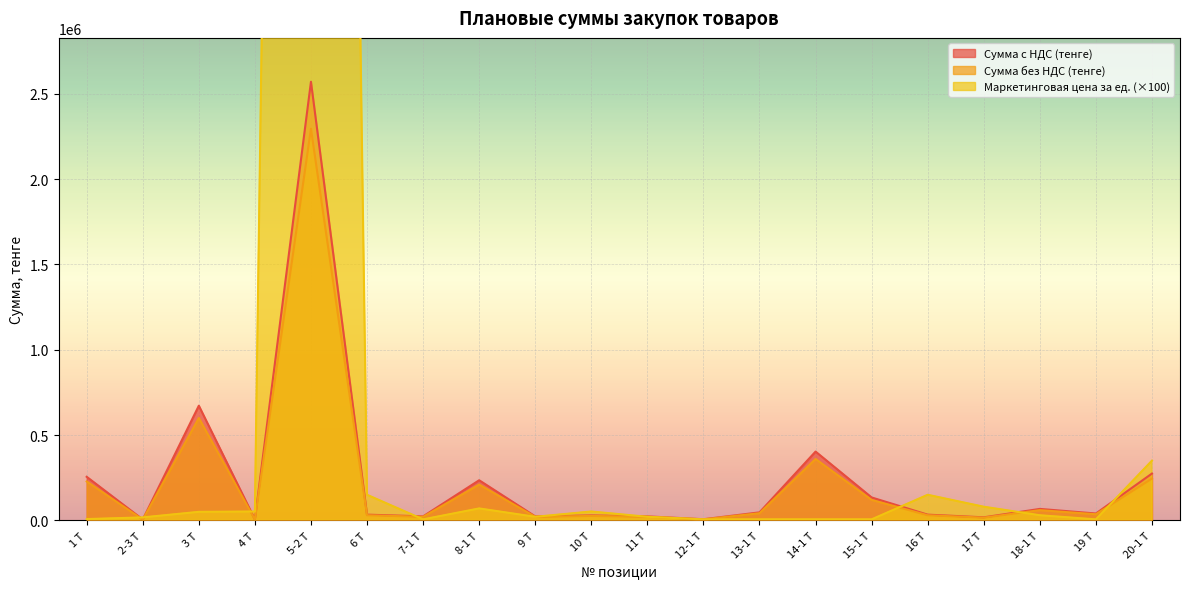

At how many categories does at least one series exceed 12293217?

1